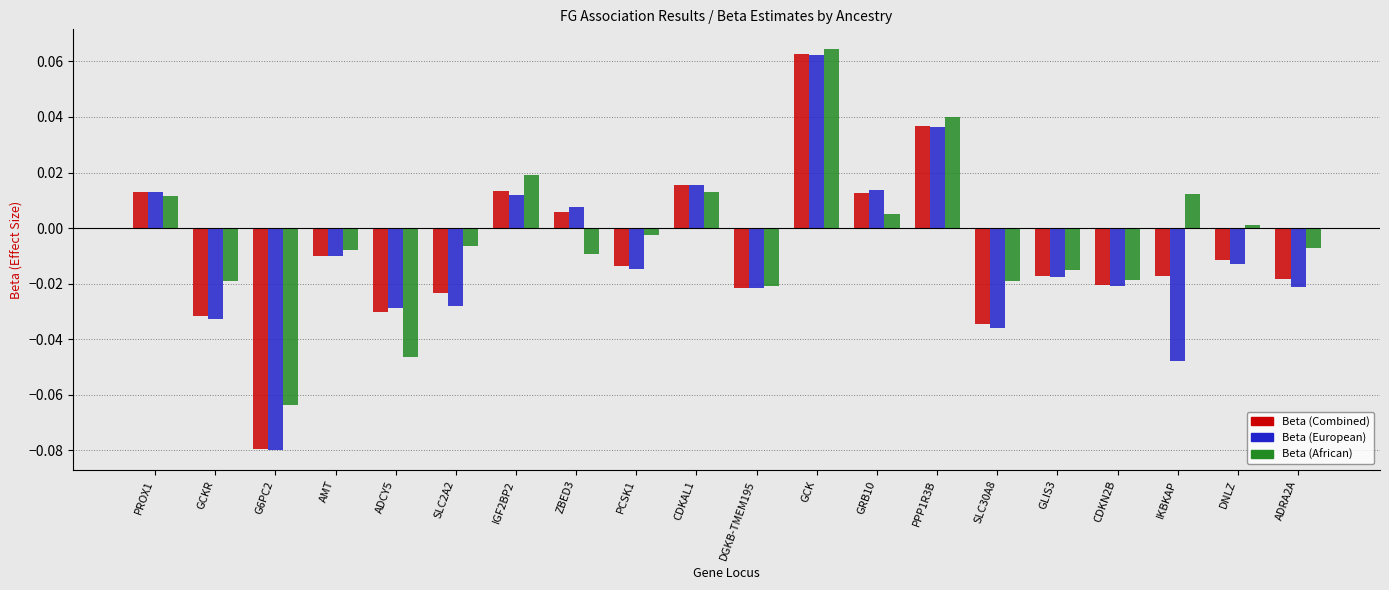

How many positive values does the Beta (European) series have?

7